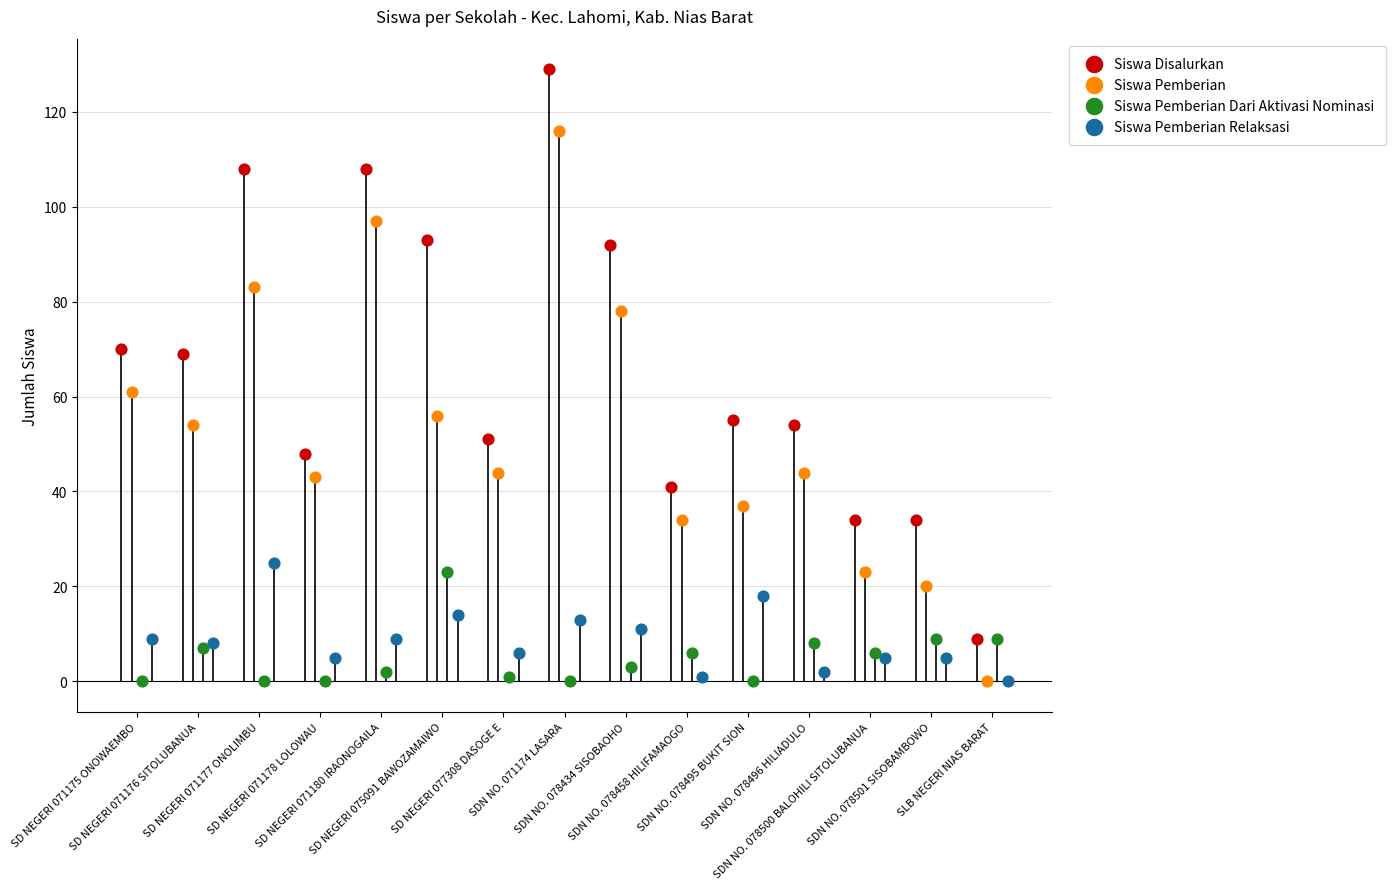

Which series has the widest spread of Y values?

Siswa Disalurkan